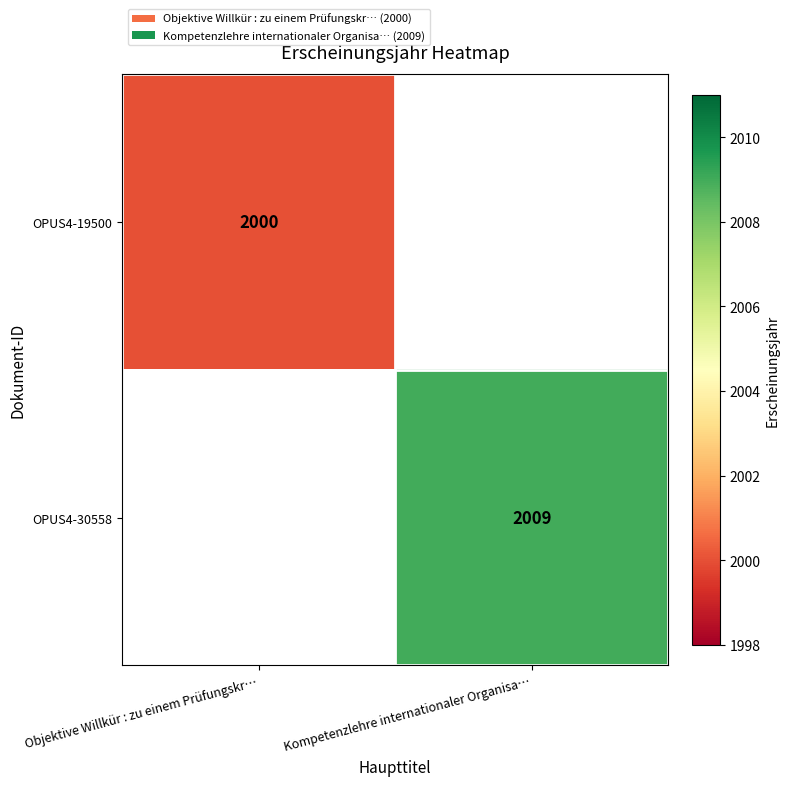

The value of OPUS4-30558 at Kompetenzlehre internationaler Organisa… is 3010. True or false?

False